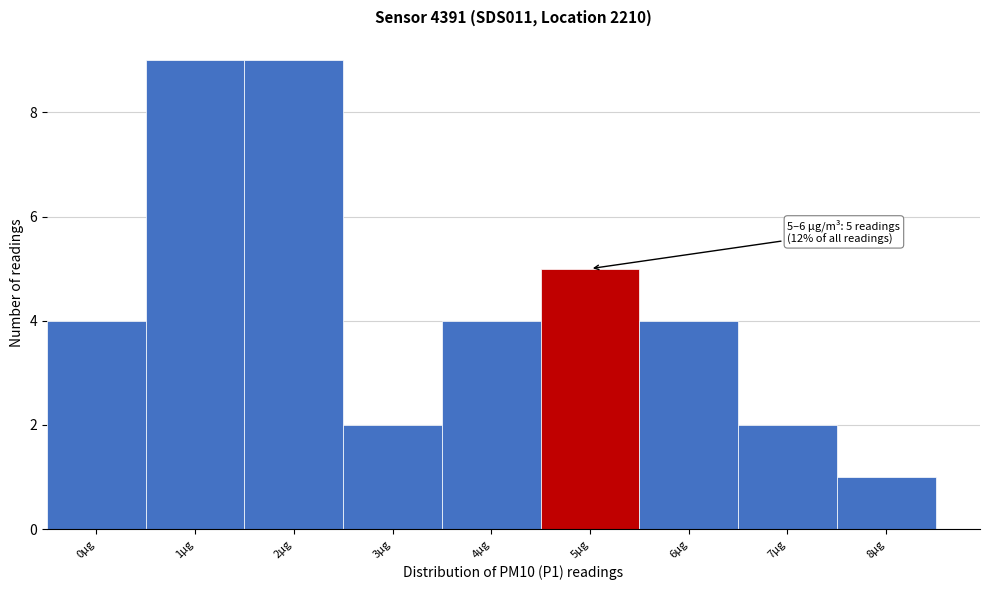

Reading right to left, extract all data points from this chart.

1	2	4	5	4	2	9	9	4